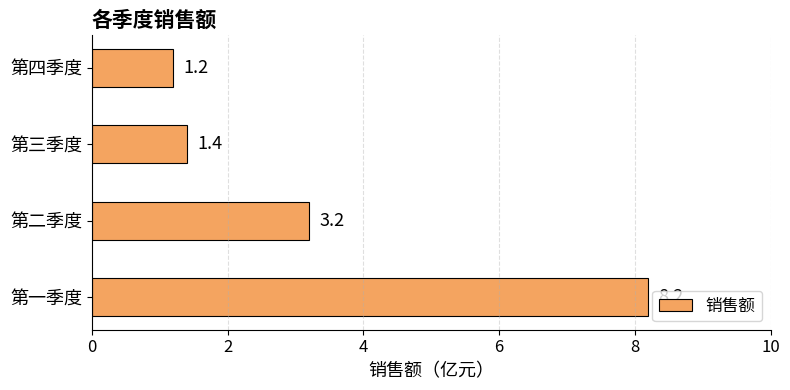

Count the number of data series in this chart.

1